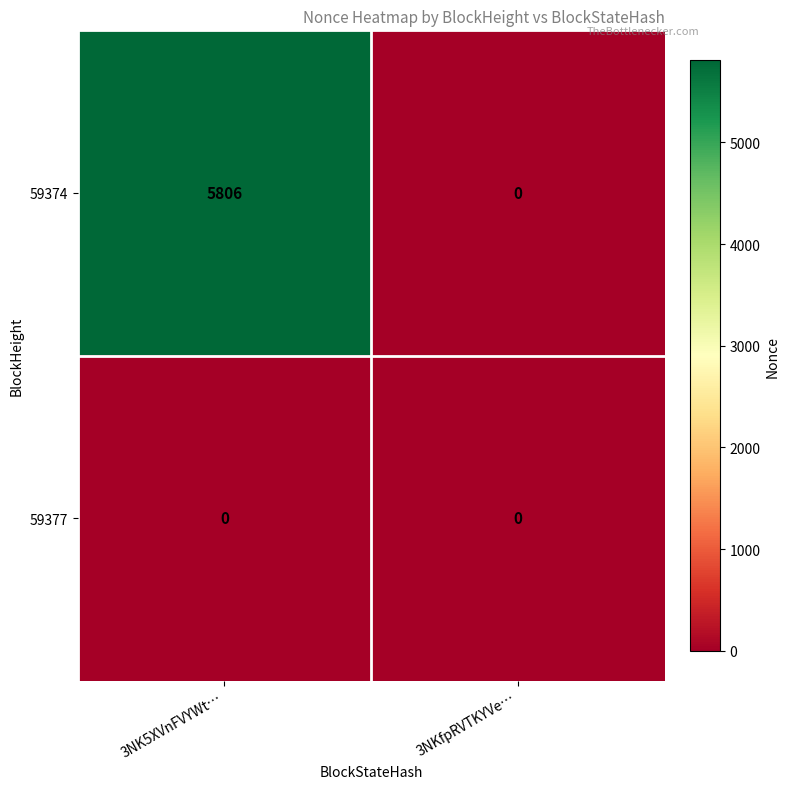

What is the greatest value displayed?

5806